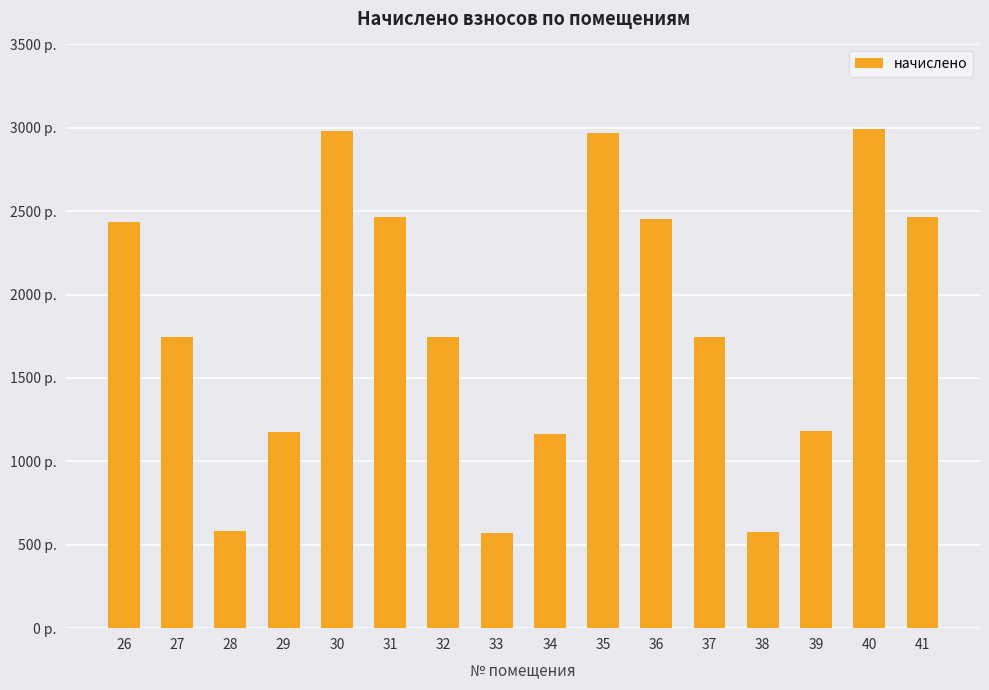

Are the bars horizontal?

No